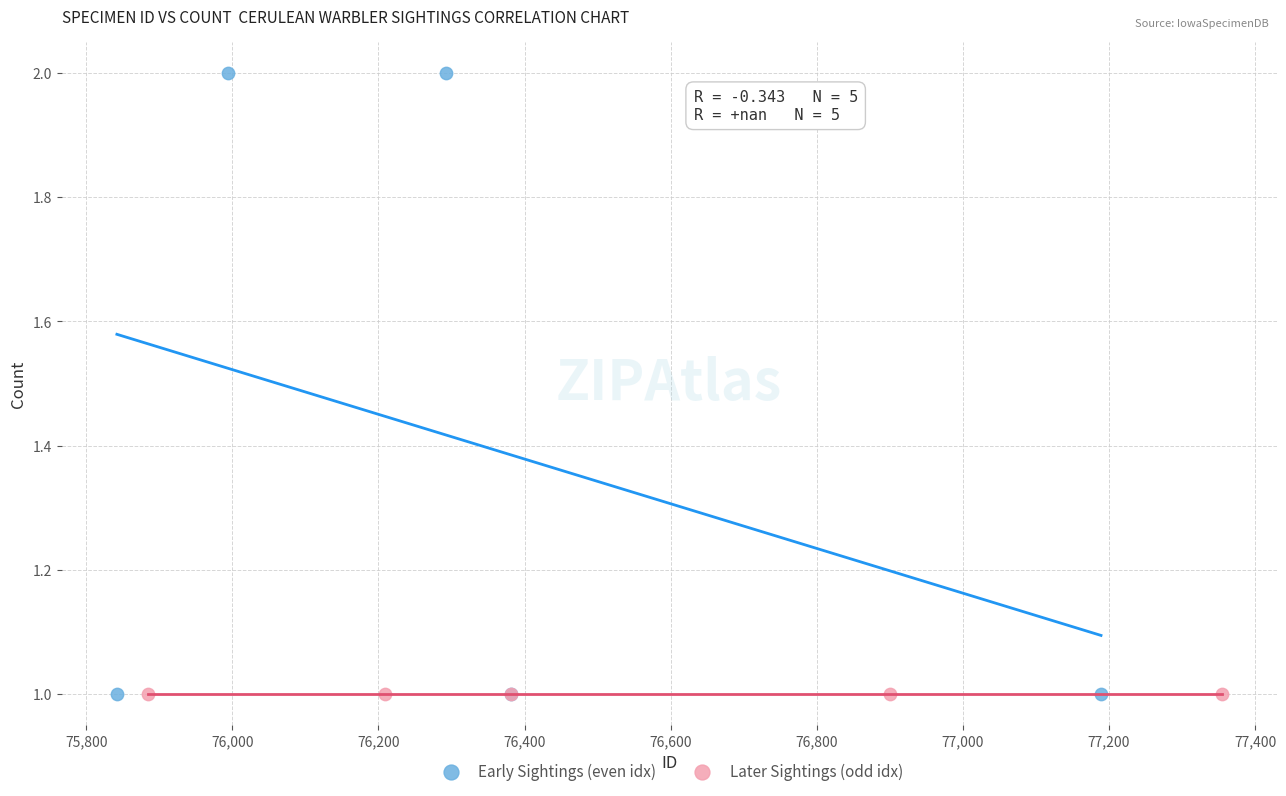

What are all the series names shown in the legend?

Early Sightings (even idx), Later Sightings (odd idx)